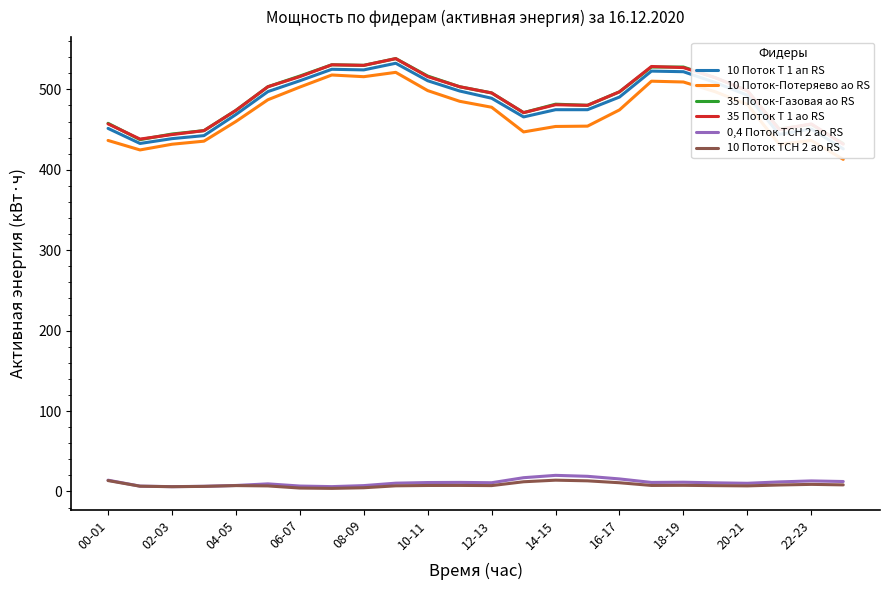

True or false: 10 Поток-Потеряево ао RS has a value of 752.0 at 12-13.

False